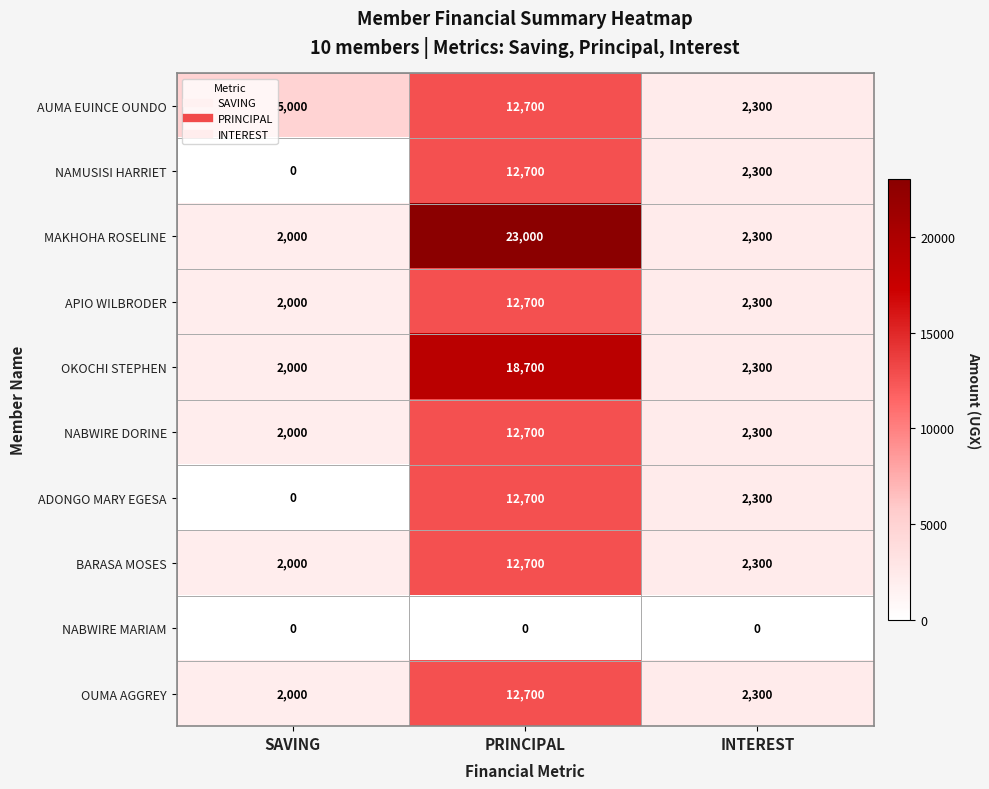

Which category has the lowest value in the NAMUSISI HARRIET series?

SAVING